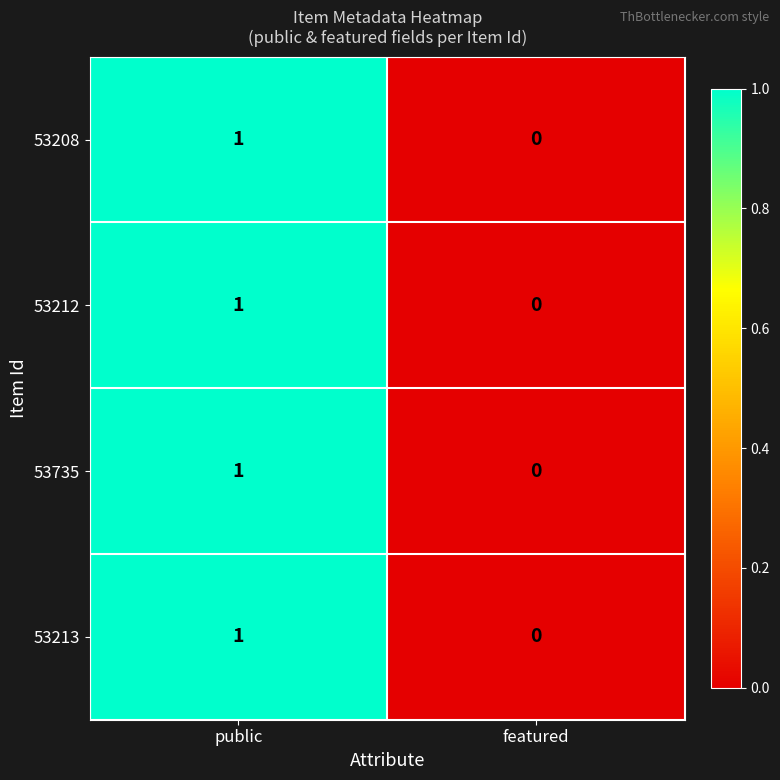

Which category has the lowest value across all series?

featured